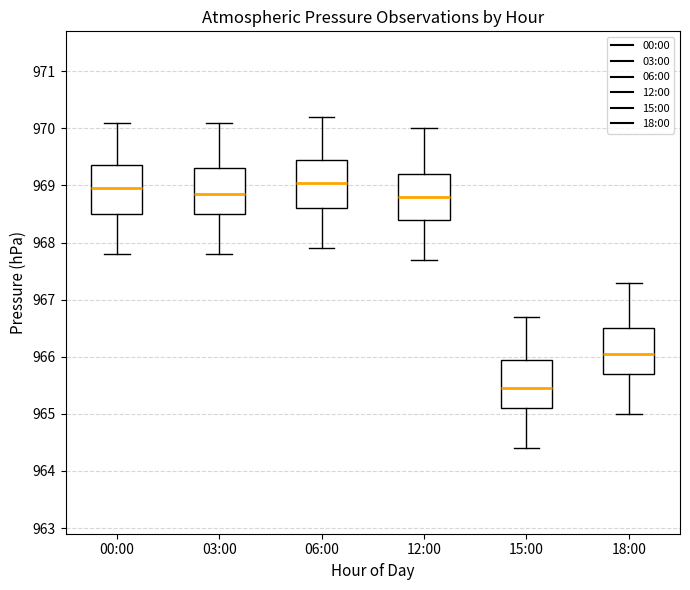

Where is the lower edge of the box for 15:00 on the y-axis? The values are not printed on the chart, so give them approximately, as read against the axis.

965.1